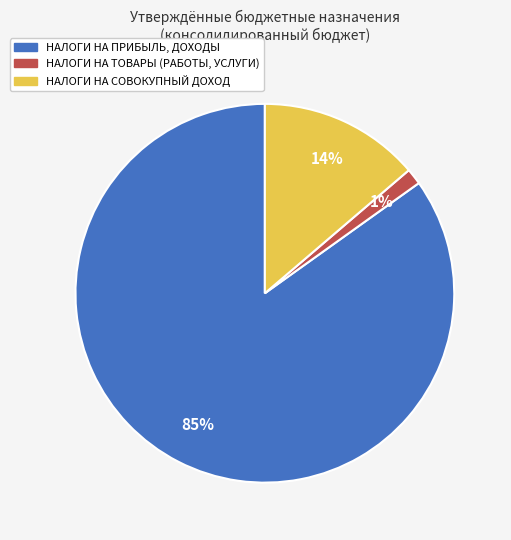

Which has a higher value, НАЛОГИ НА ТОВАРЫ (РАБОТЫ, УСЛУГИ) or НАЛОГИ НА ПРИБЫЛЬ, ДОХОДЫ?

НАЛОГИ НА ПРИБЫЛЬ, ДОХОДЫ